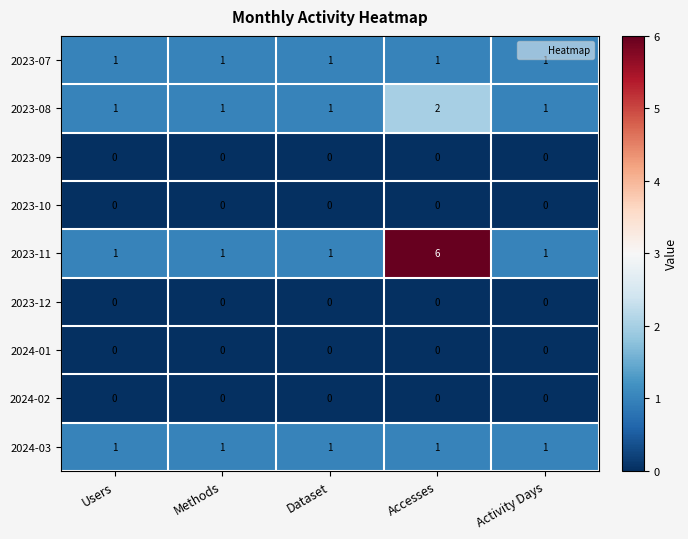

Which series has the widest spread of values?

2023-11